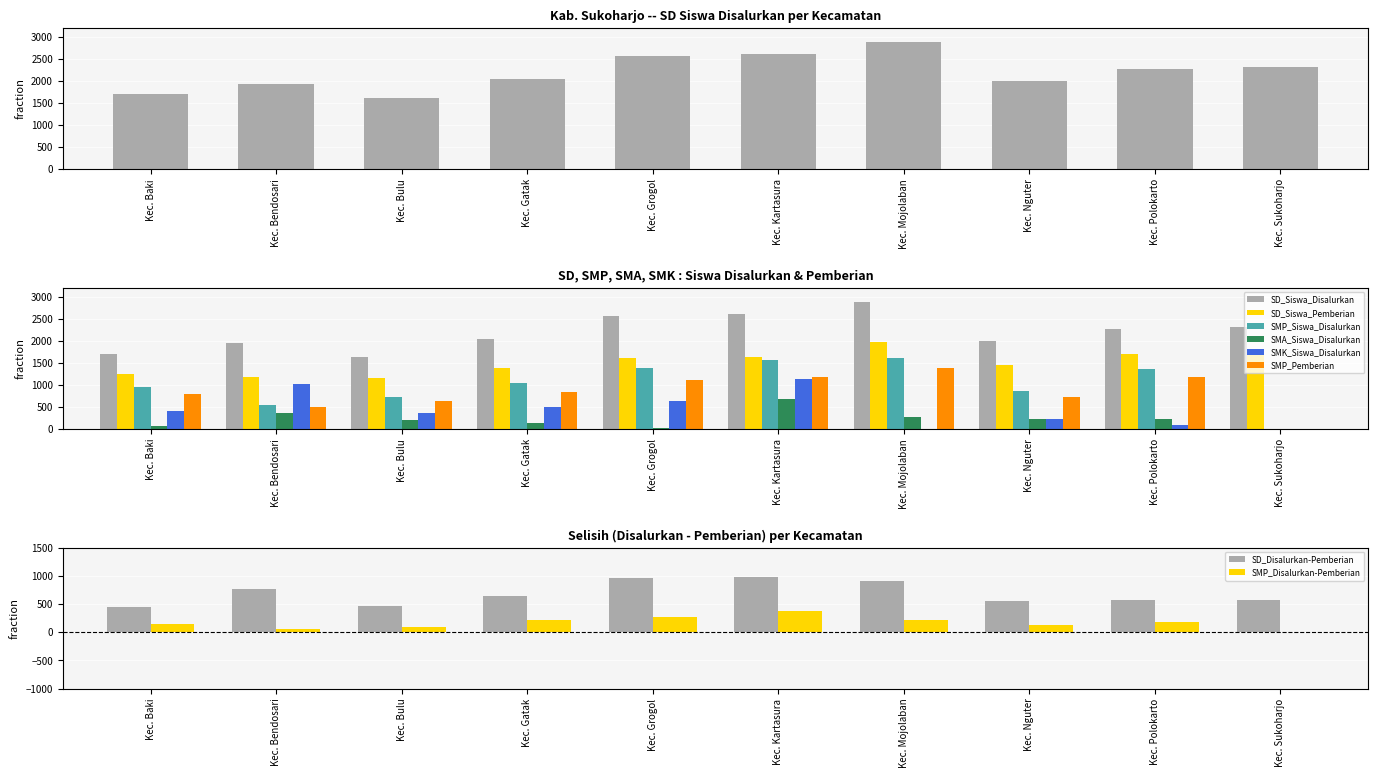

Which category has the highest value in the SMK_Siswa_Disalurkan series?

Kec. Kartasura